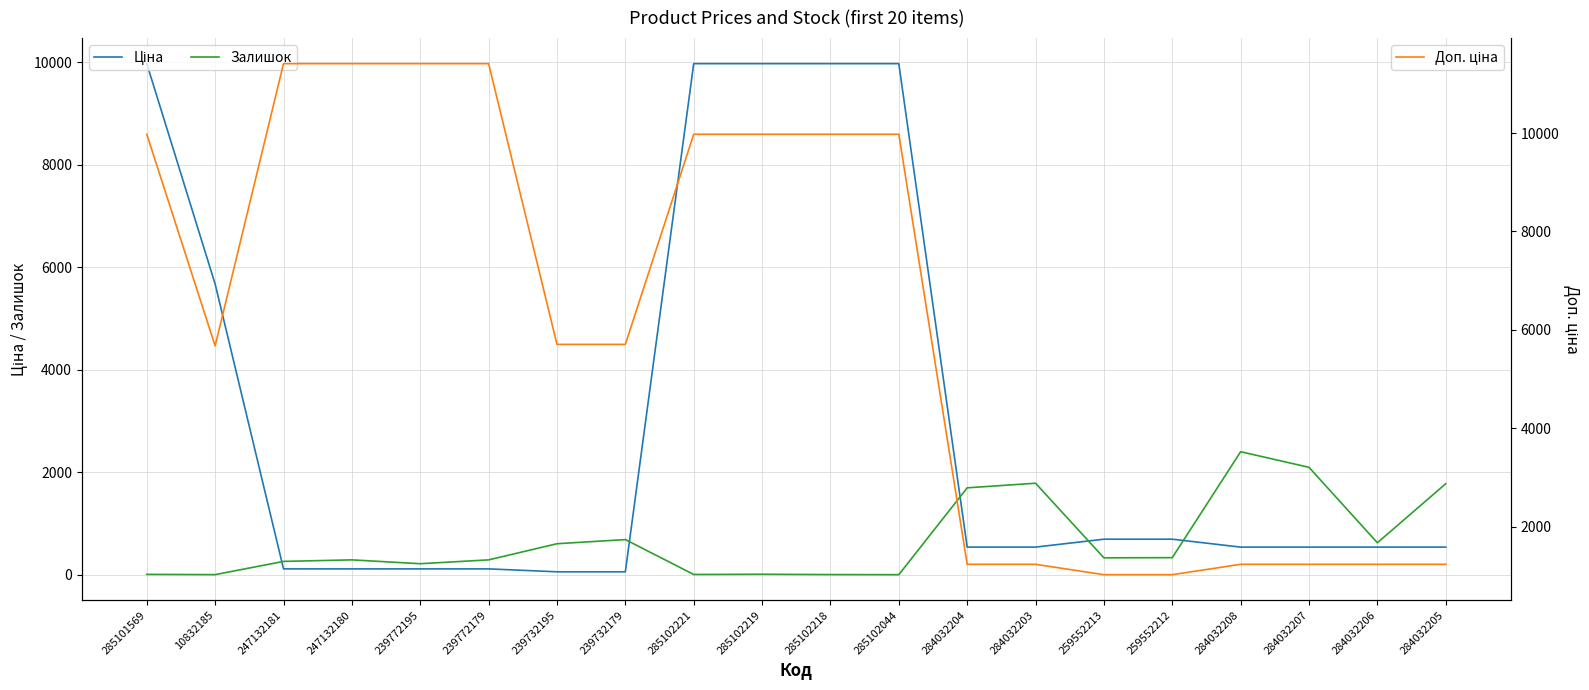

At which label does Залишок first exceed 330?

239732195